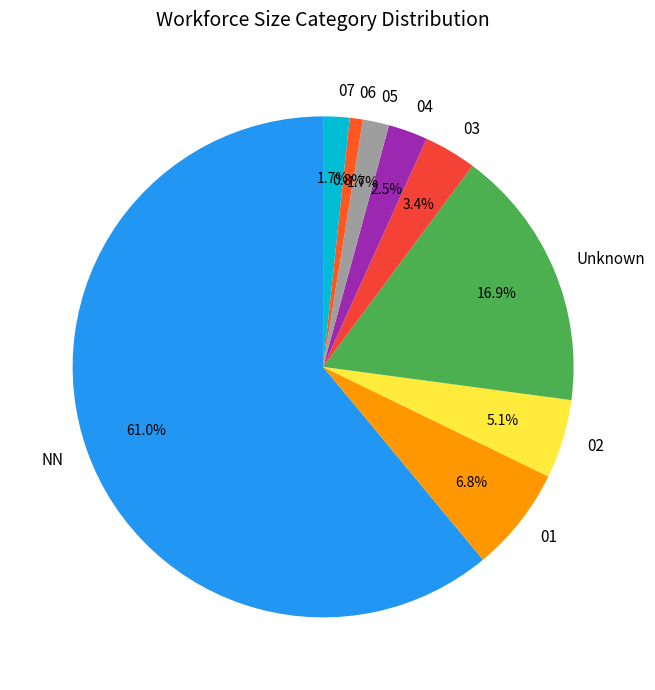

What portion of the pie excludes 01?

93.2%